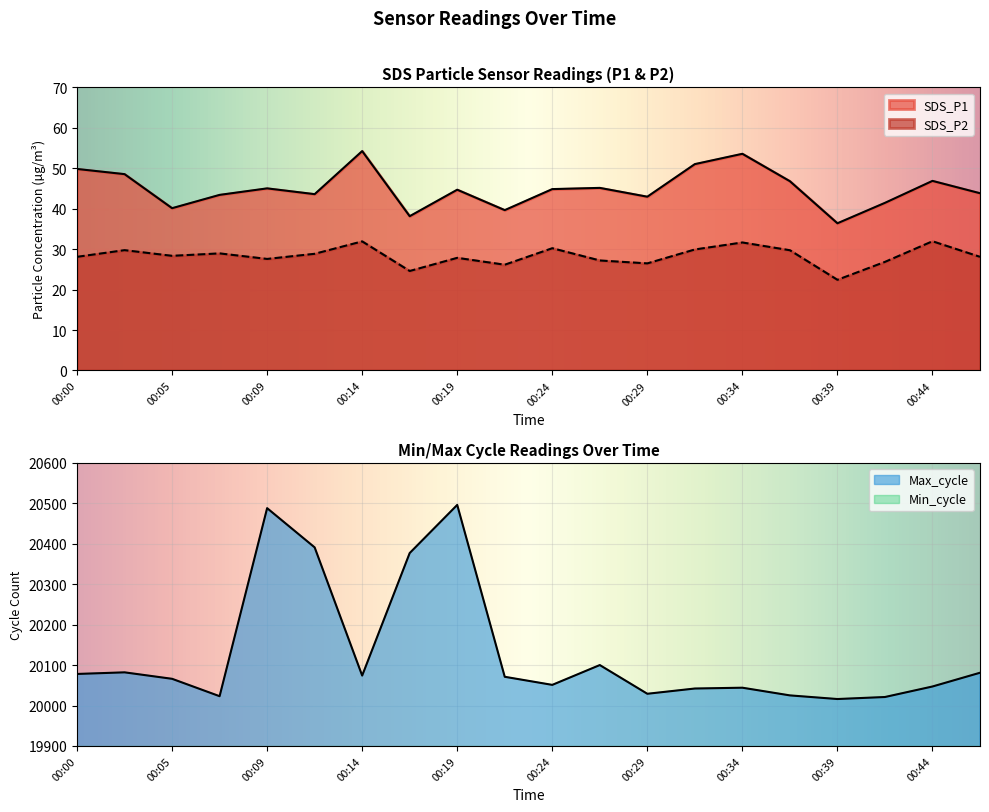

What is the difference between the highest and lowest values at 00:19?

20468.2